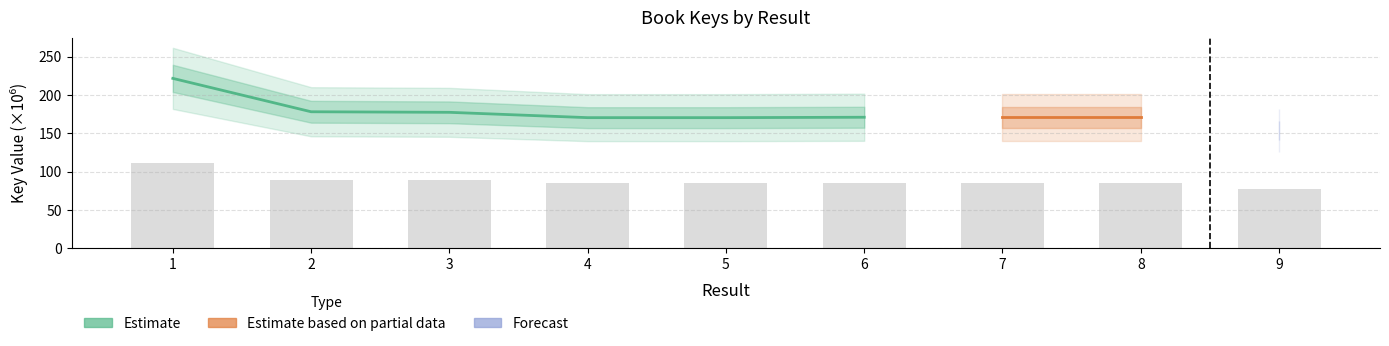

Reading right to left, list all the values displayed in this chart.

77.0	85.6	85.6	85.6	85.3	85.3	88.8	89.1	110.9